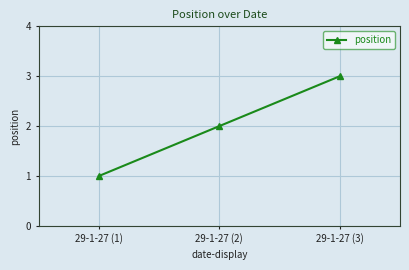

What position from the right is 29-1-27 (3)?

1